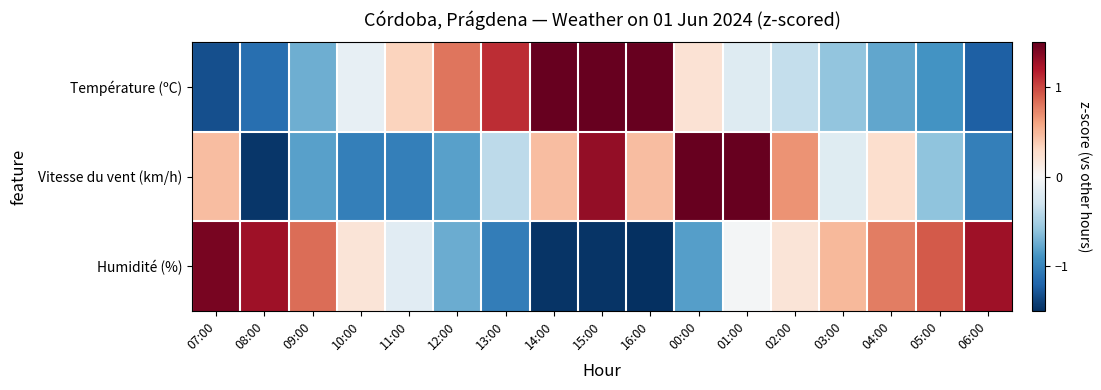

Rank the series at 10:00 from lowest to highest value.

Vitesse du vent (km/h), Température (ºC), Humidité (%)